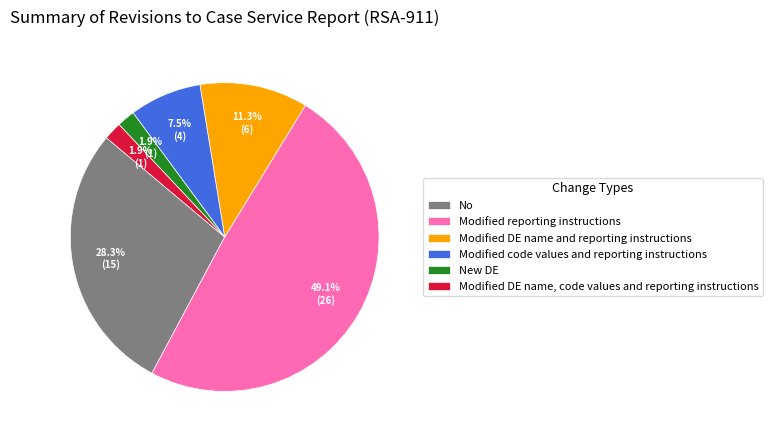

Between Modified DE name, code values and reporting instructions and No, which is larger?

No